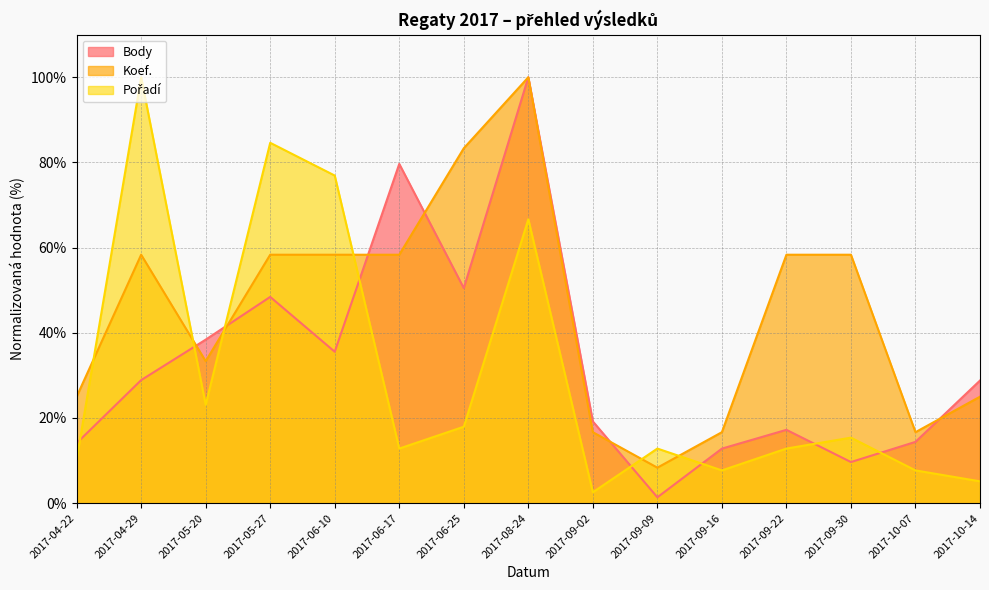

Which category has the lowest value in the Koef. series?

2017-09-09